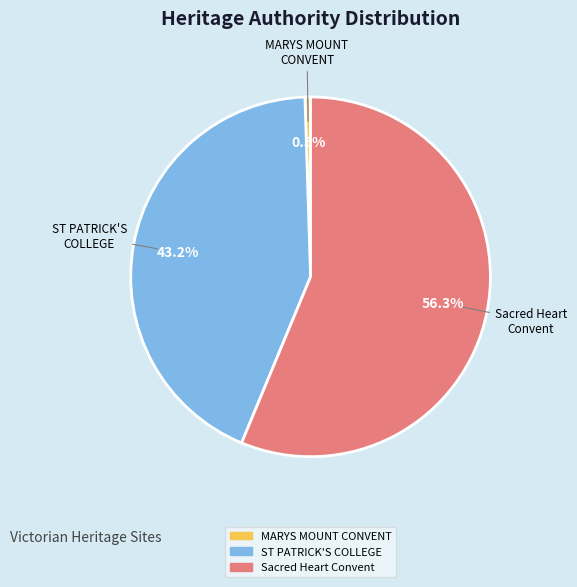

Is there any slice that represents more than half of the pie?

Yes